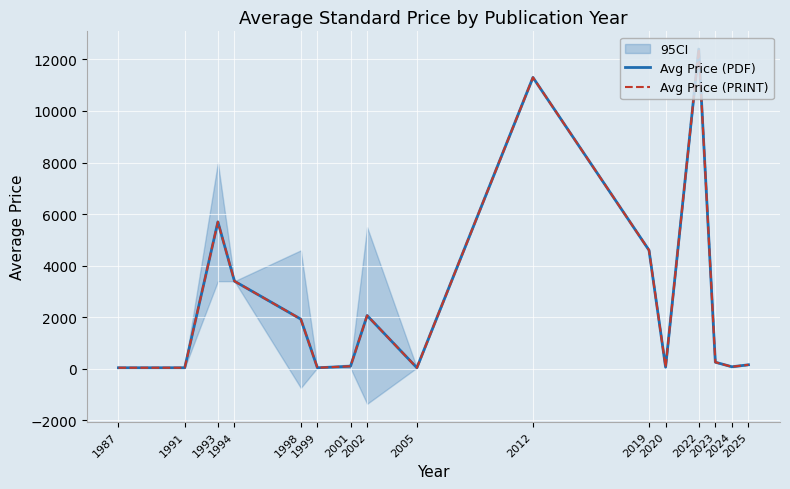

In Avg Price (PRINT), how many points are lower than both neighbors (excluding endpoints)?

4